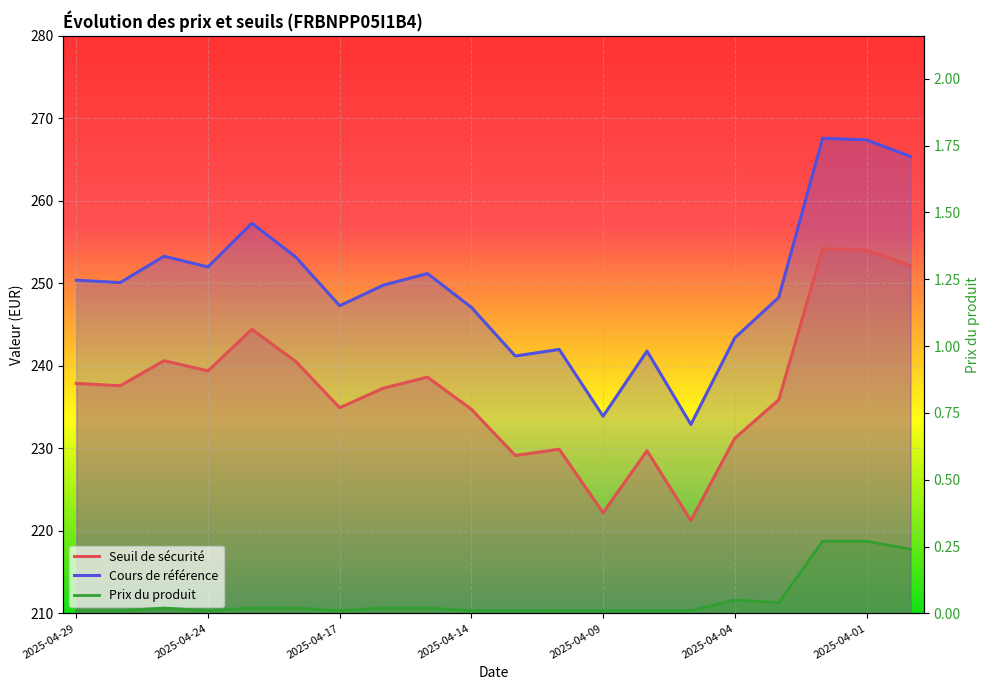

What is the average value of the Prix du produit series?

0.1